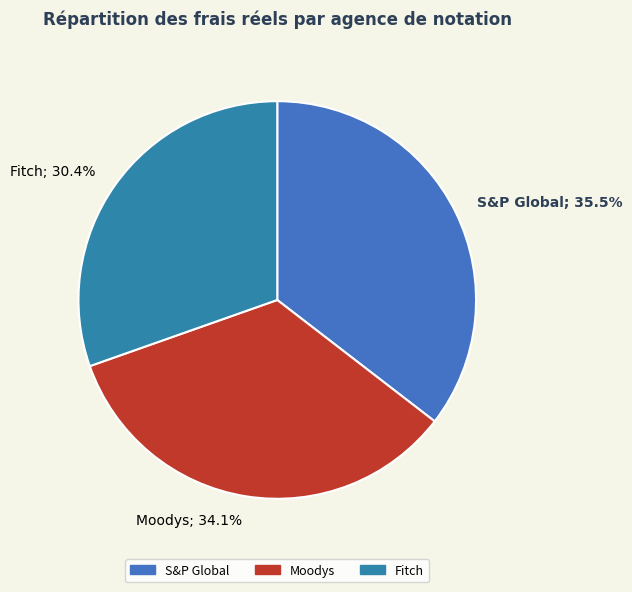

Is Fitch the majority of the pie?

No